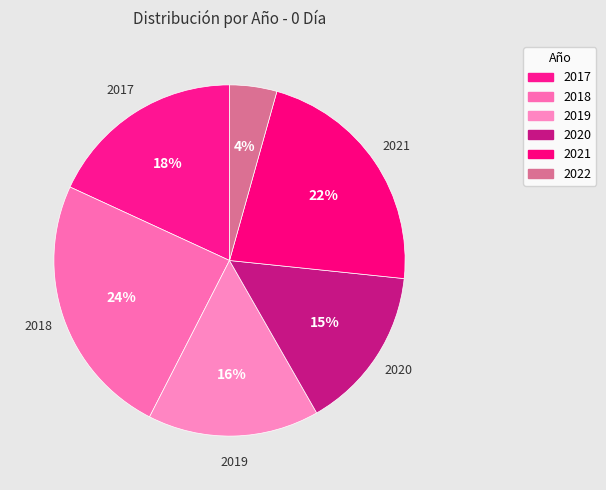

Count the number of slices in the pie.

6